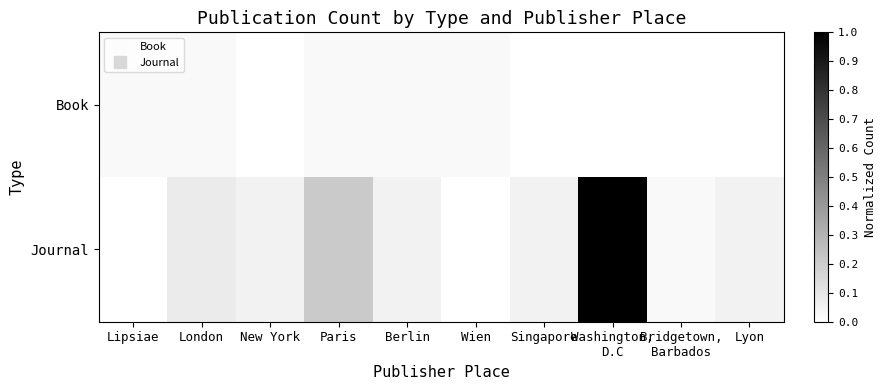

At which category does the chart reach its minimum across all series?

New York